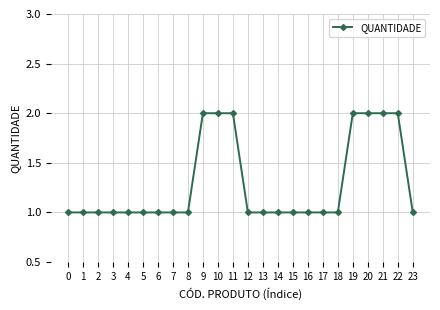

Is this an area chart (filled region under the line)?

No